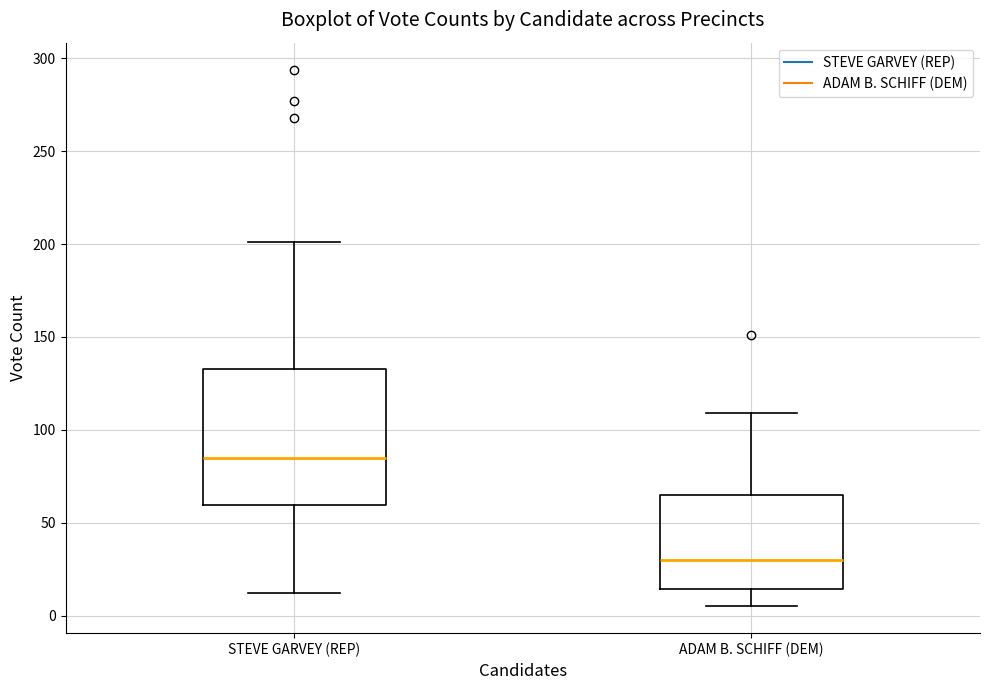

Reading left to right, read every box against the y-axis: the position of its median line, the range the box covers, and the ends of its whiskers. The values are not printed on the chart, so give them approximately, as read against the axis.

STEVE GARVEY (REP): median 85, box 60 to 135, whiskers 10 to 200
ADAM B. SCHIFF (DEM): median 30, box 15 to 65, whiskers 5 to 110